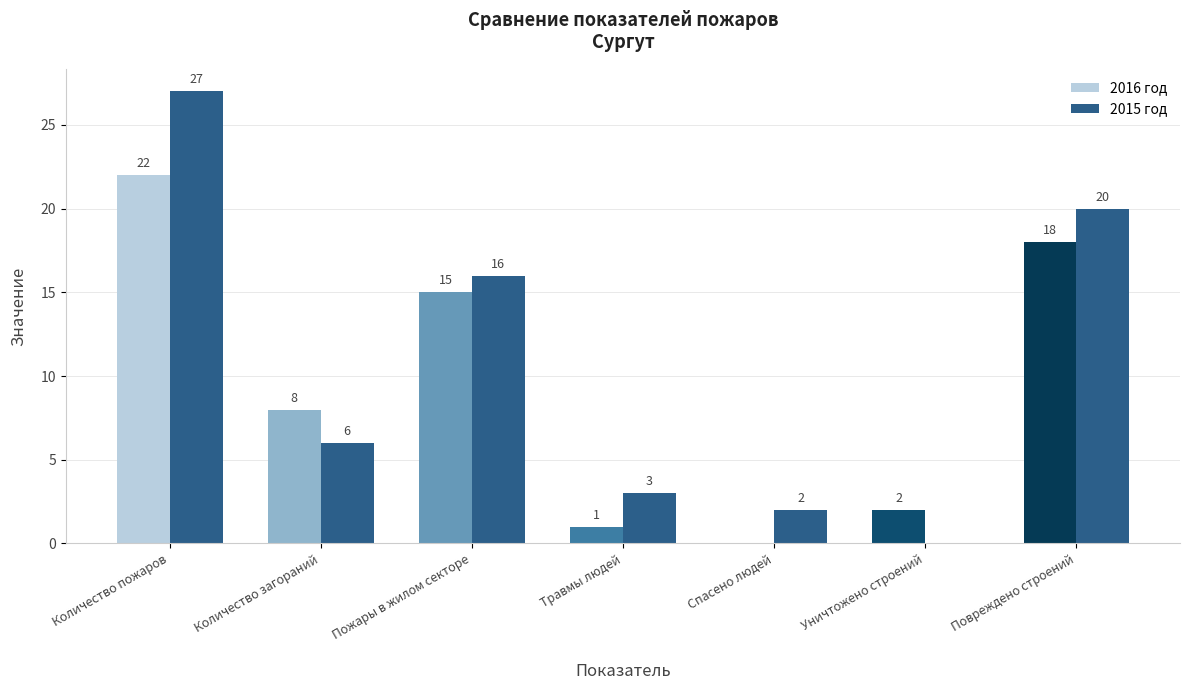

What is the maximum value for 2016 год?

22